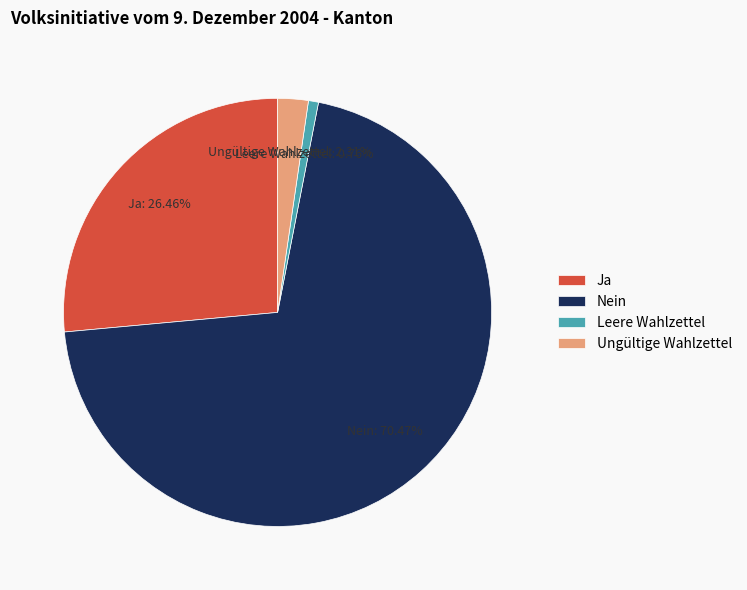

Count the number of slices in the pie.

4